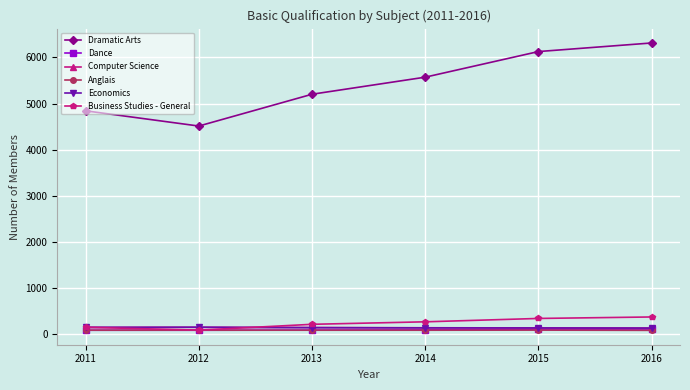

How many data points in Dramatic Arts are less than 5571?

3